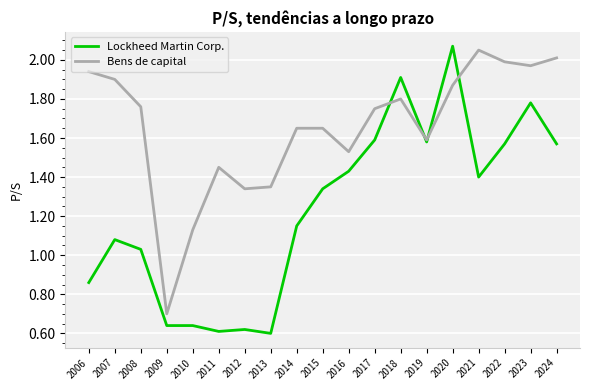

Which series has the largest total across all categories?

Bens de capital